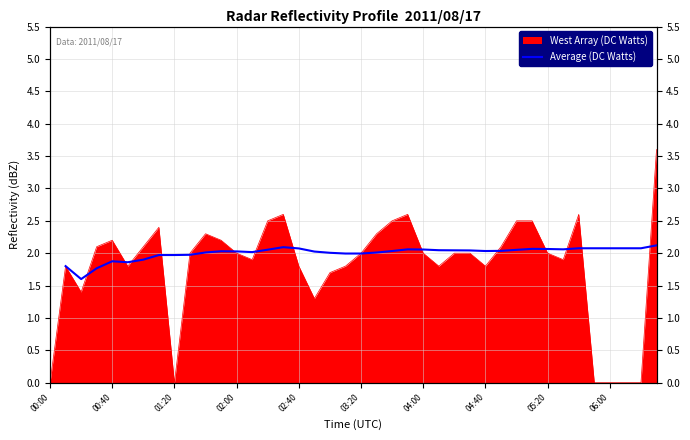

What is the approximate value at 10?

2.0